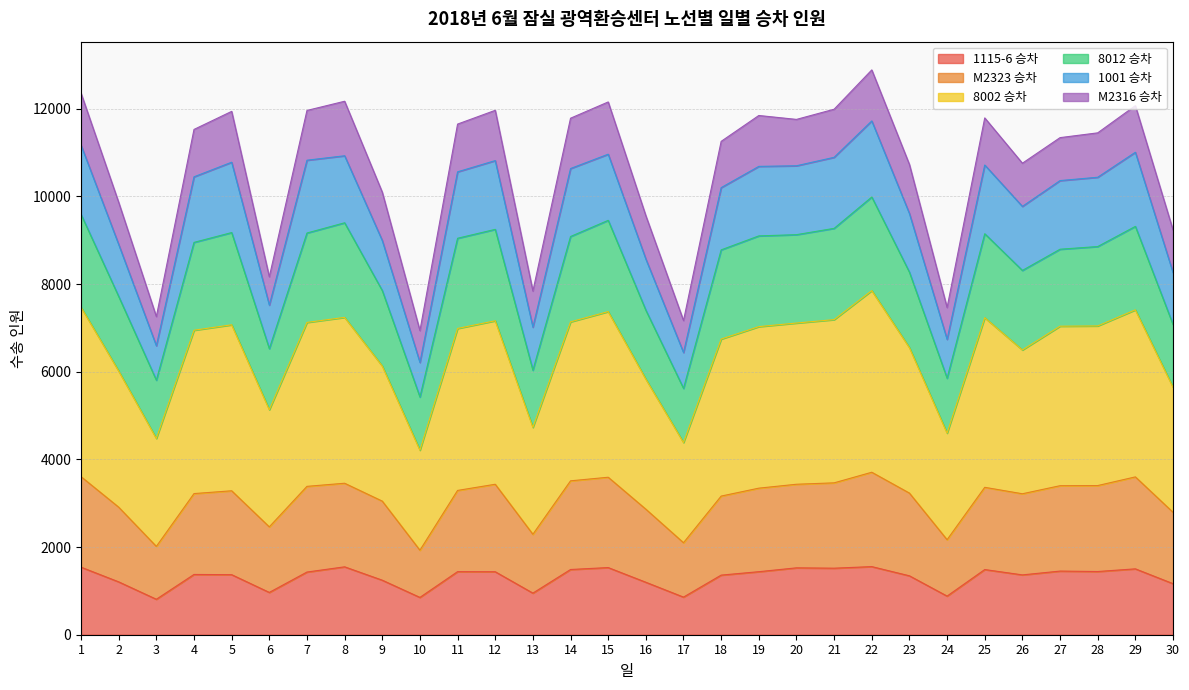

In M2323 승차, how many points are lower than both neighbors (excluding endpoints)?

7